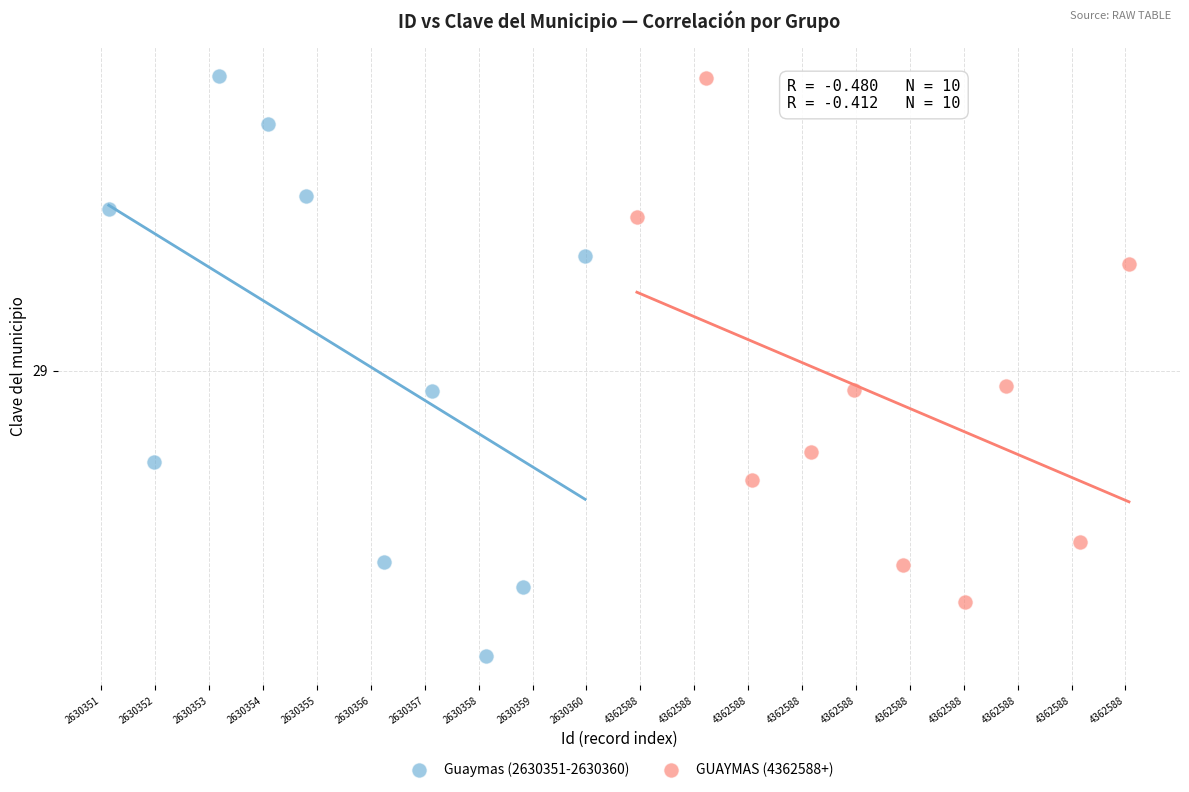

Which series contains the lowest Y value?

Guaymas (2630351-2630360)